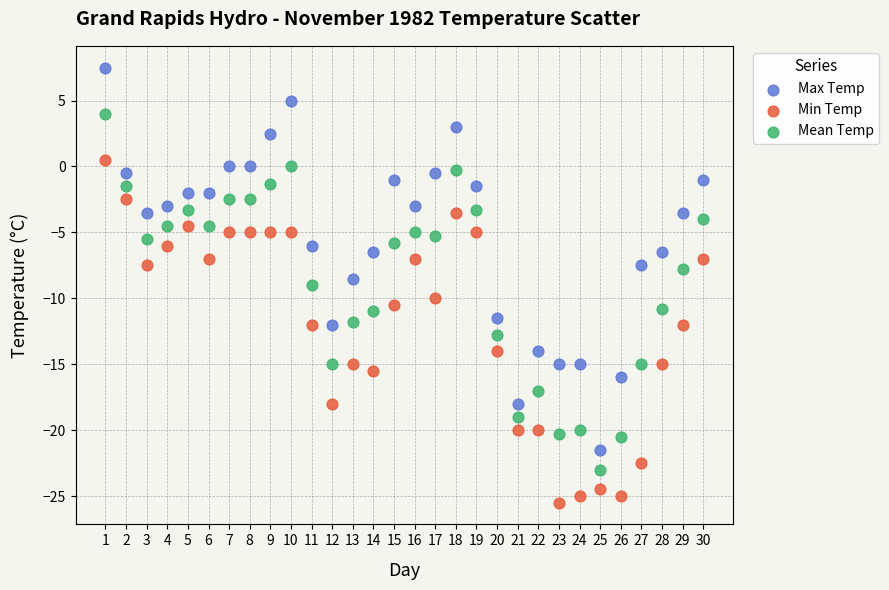

Across all data points, what is the range of Y values (max minus min)?

33.0